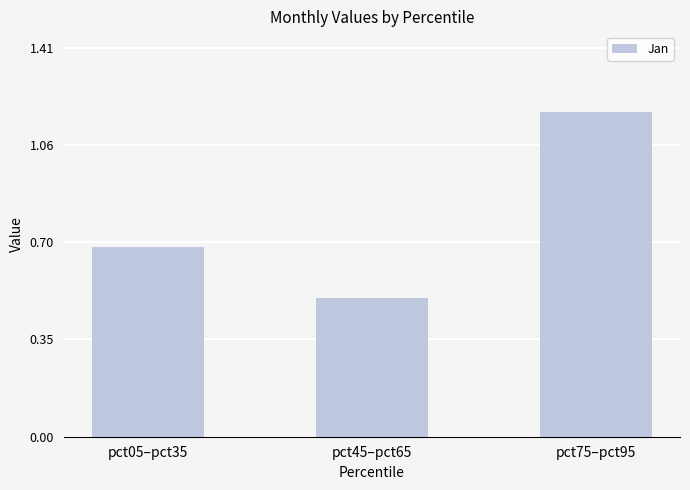

Is it true that the value at pct75–pct95 is 0.4?

False